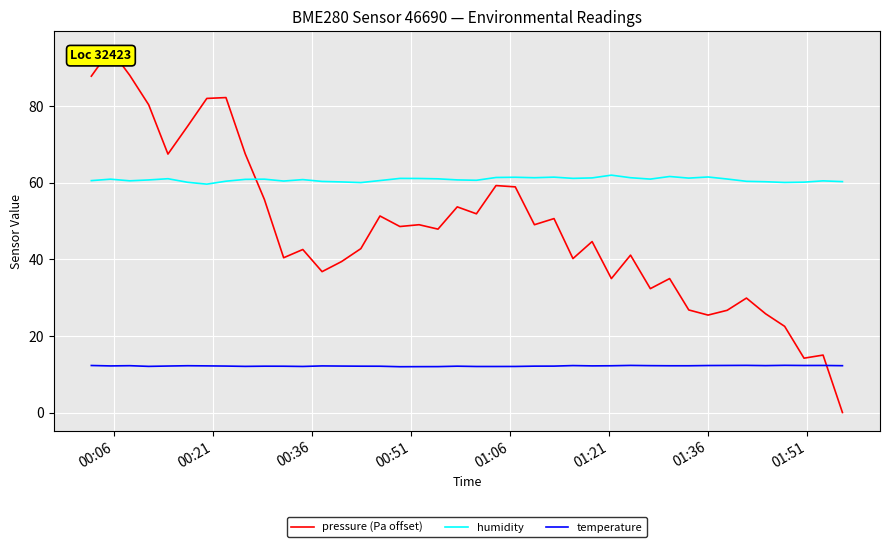

True or false: temperature and humidity intersect in this chart.

False